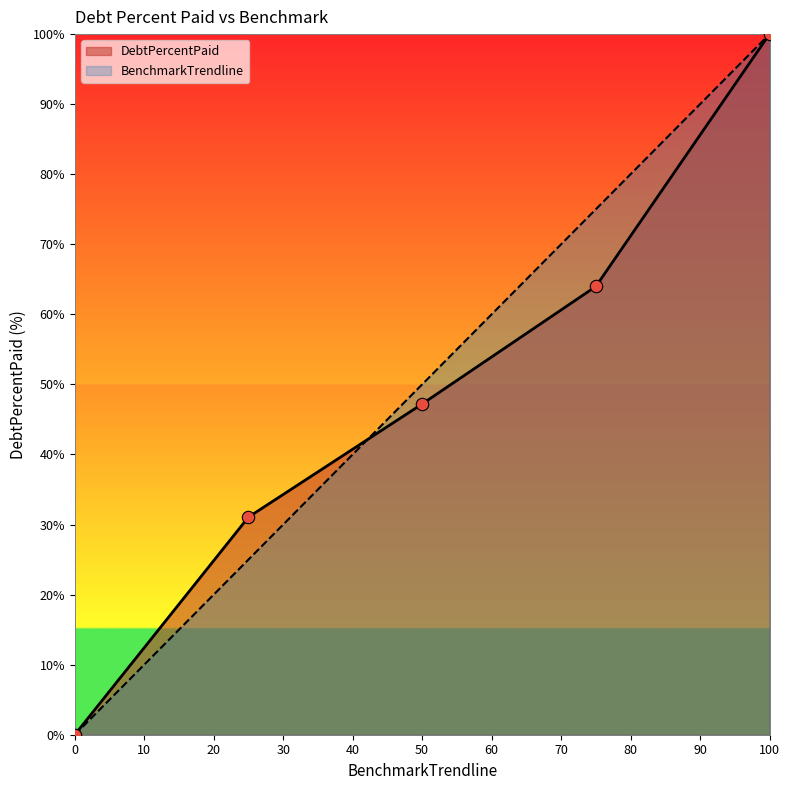

Is the value of BenchmarkTrendline at 100 greater than the value of DebtPercentPaid at 50?

Yes